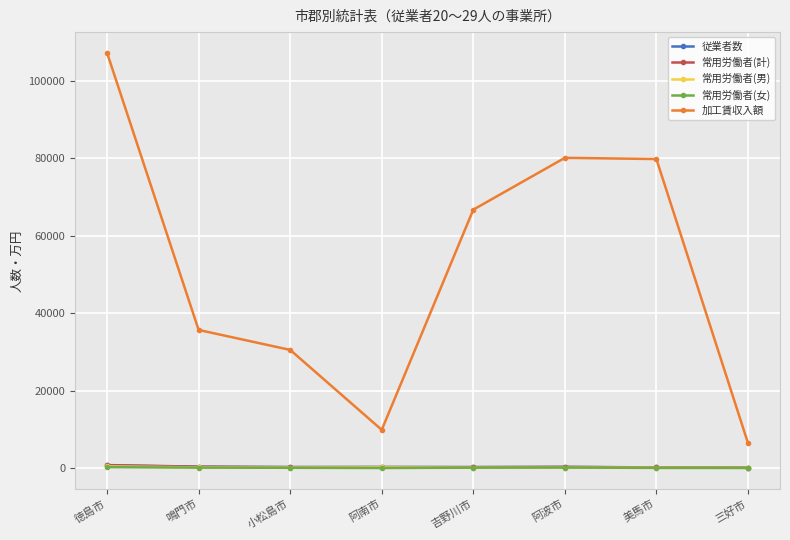

Does the chart have visible grid lines?

Yes